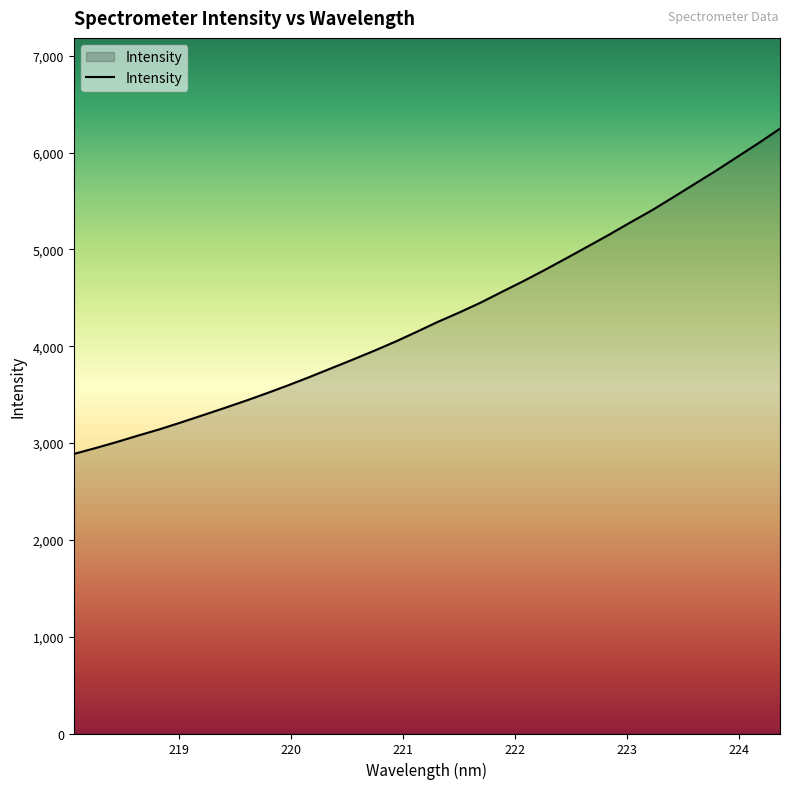

What is the smallest value displayed?

2887.3